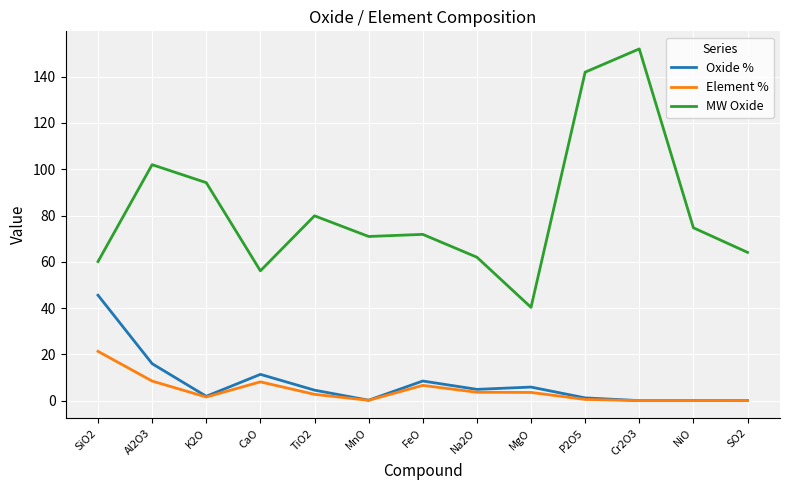

Between TiO2 and Na2O, which series saw the biggest shift?

MW Oxide